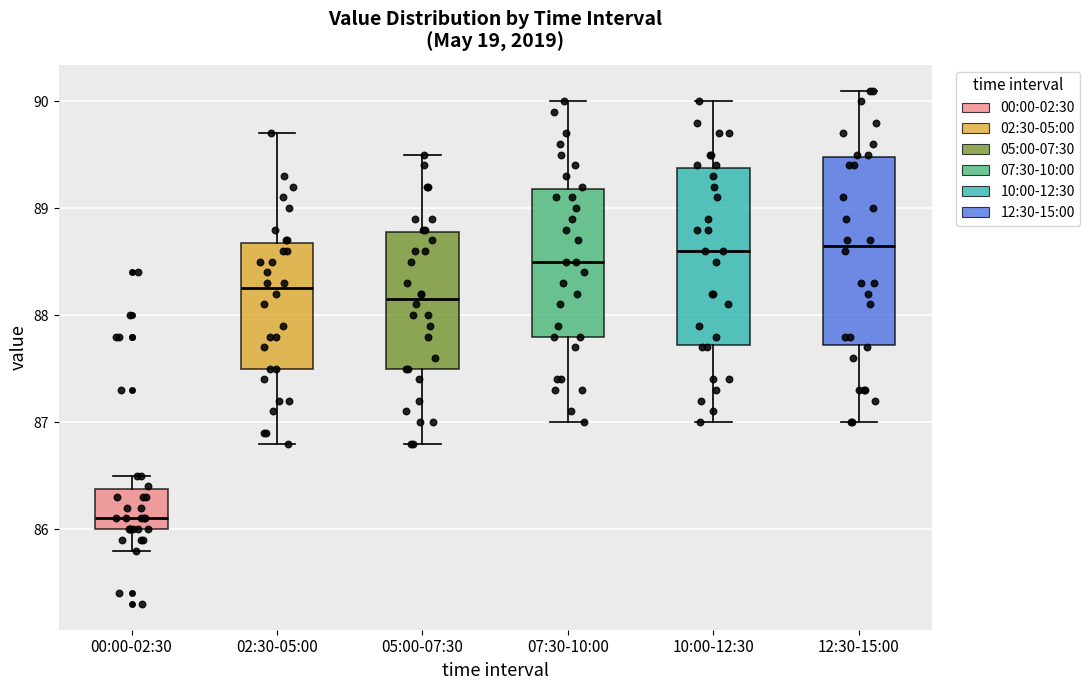

Where does the upper whisker of the box for 05:00-07:30 end on the y-axis? The values are not printed on the chart, so give them approximately, as read against the axis.

89.5